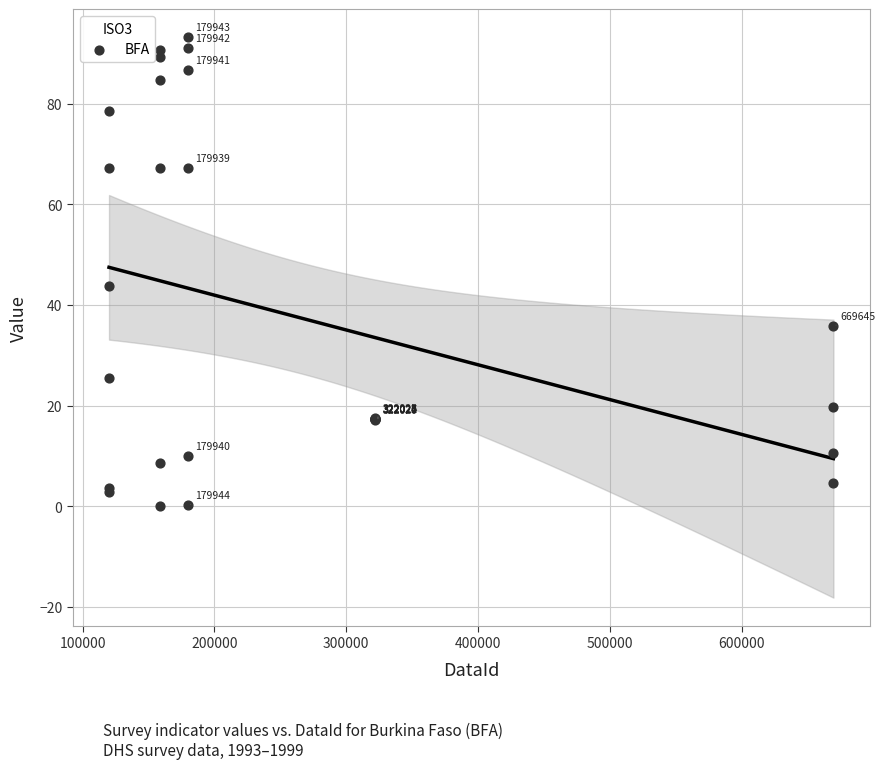

What Y value in the scatter plot is closest to 46?

43.7